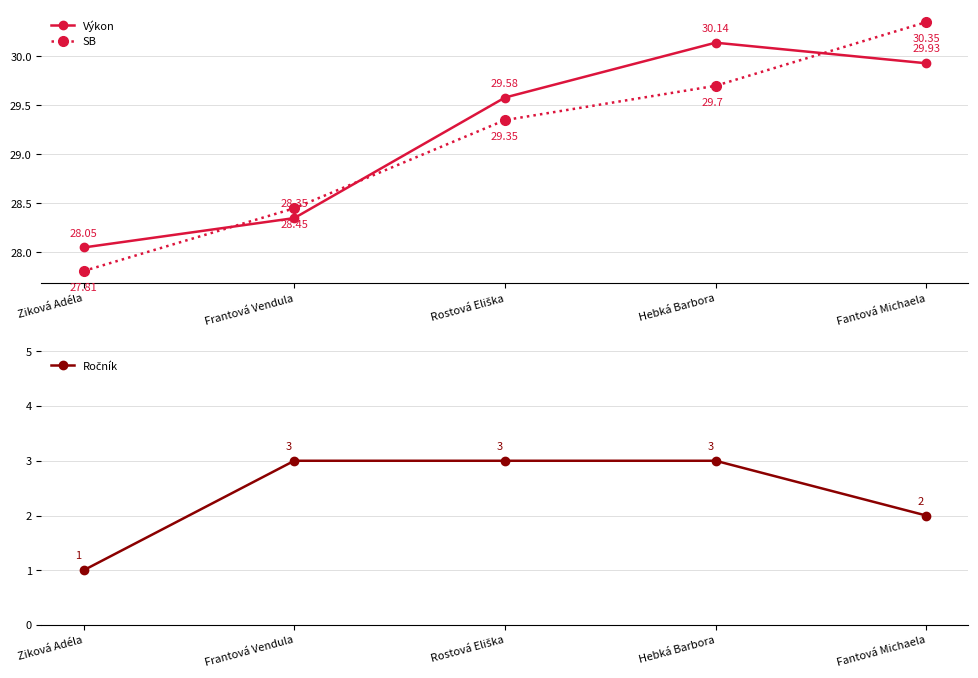

Is it true that Ročník equals 3.0 at Rostová Eliška?

True